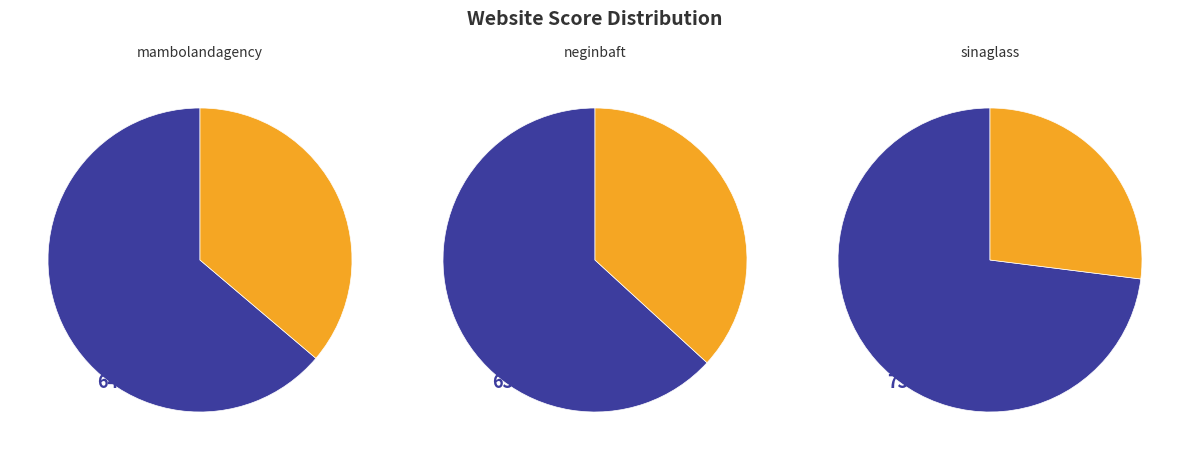

True or false: mambolandagency.com accounts for 36% of the total.

True